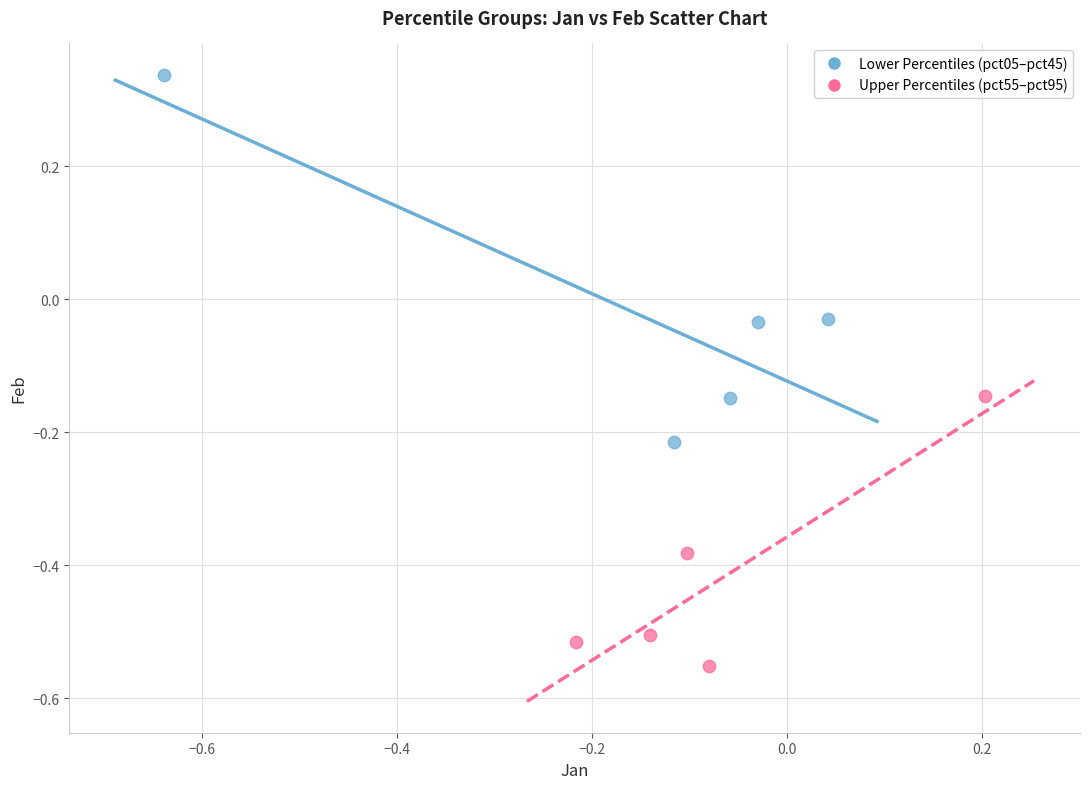

Which series contains the highest Y value?

Lower Percentiles (pct05–pct45)